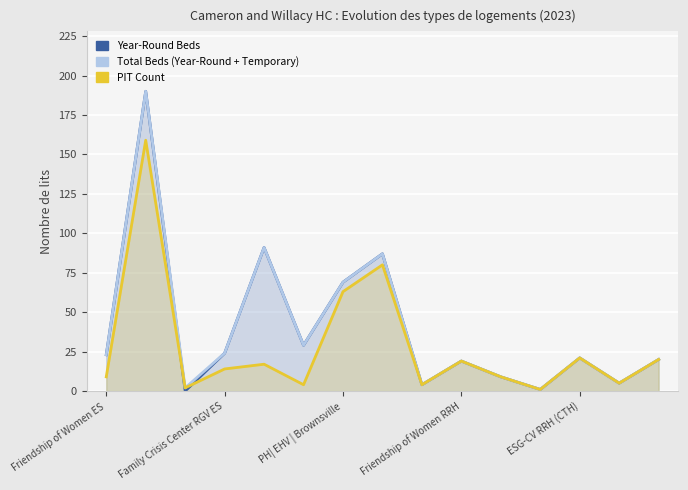

The PIT Count series shows 80 at 7. True or false?

True